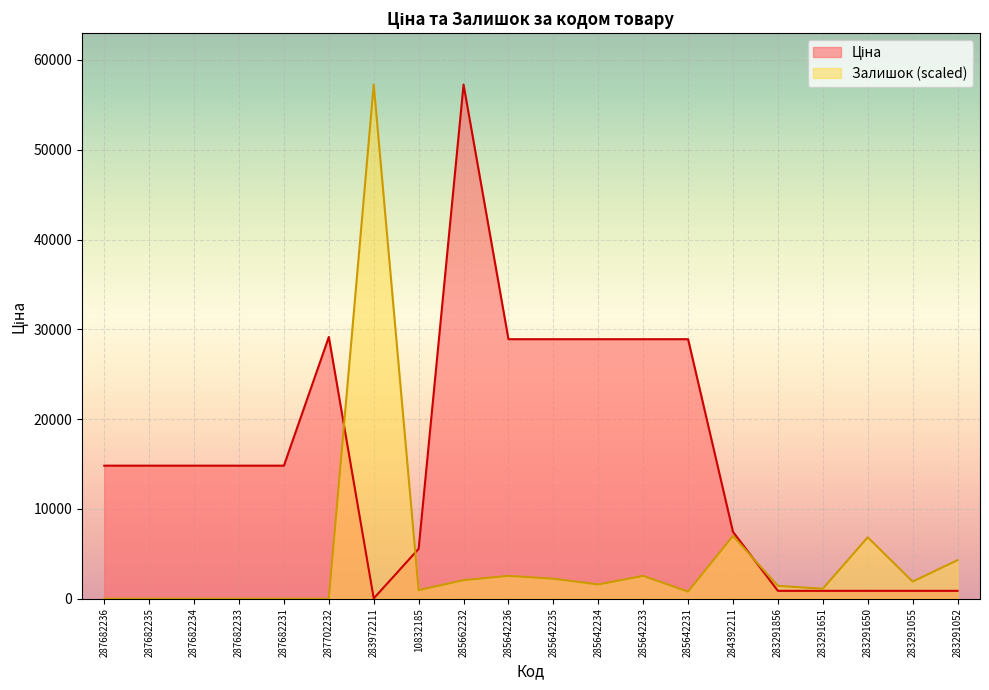

After their last crossing, which series has the higher values: Ціна or Залишок?

Залишок